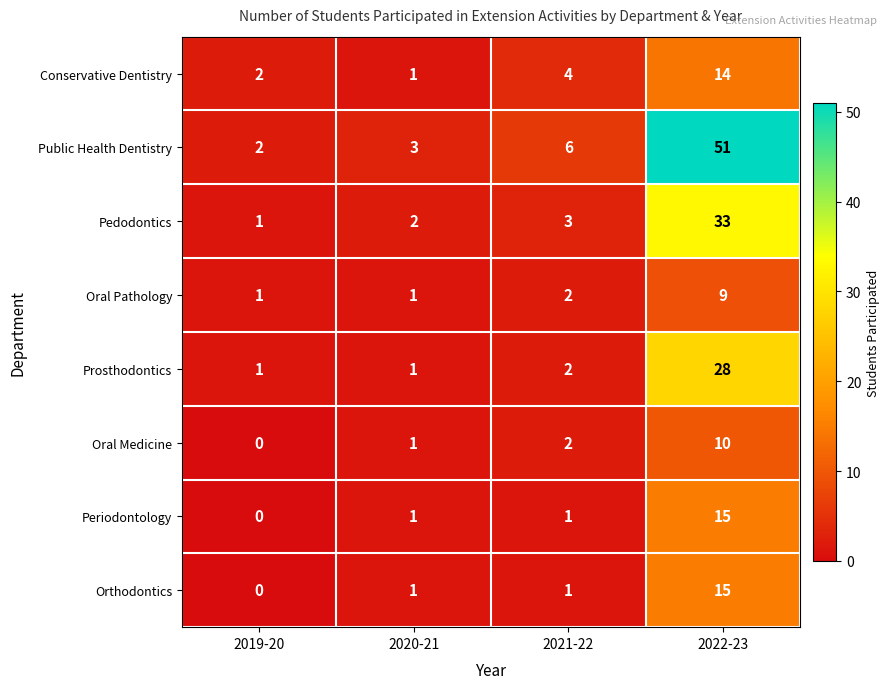

What is the difference between the Oral Medicine values at 2022-23 and 2020-21?

9